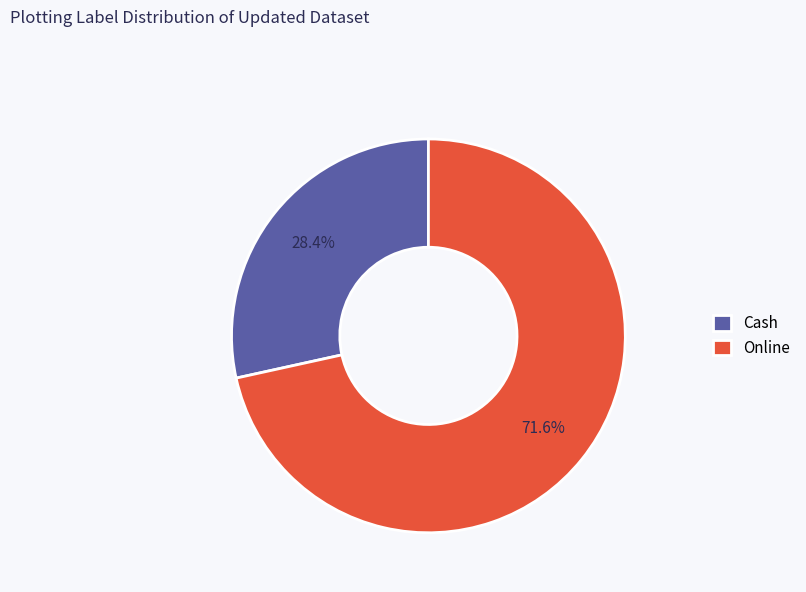

True or false: Cash accounts for 28% of the total.

True